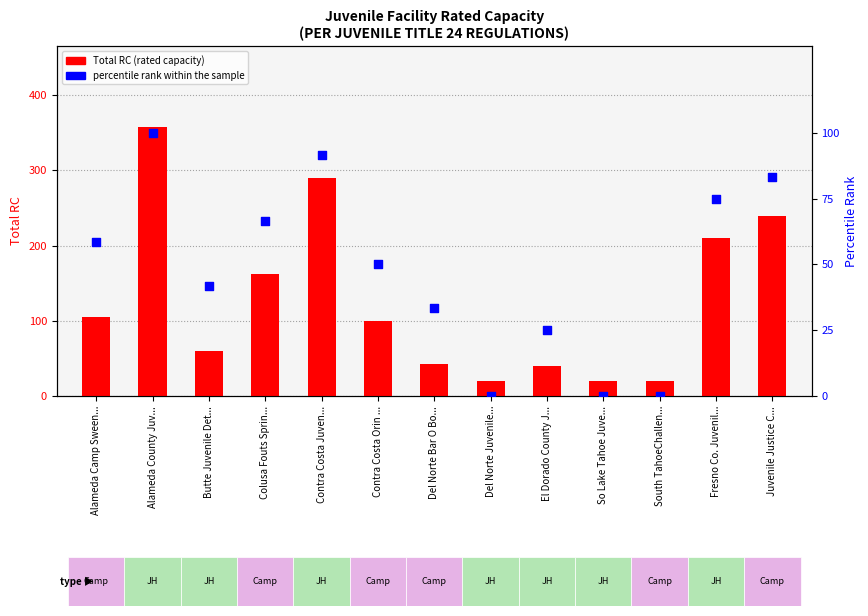

Is the value of percentile rank within the sample at Contra Costa Juven... greater than the value of Total RC (rated capacity) at Del Norte Bar O Bo...?

Yes